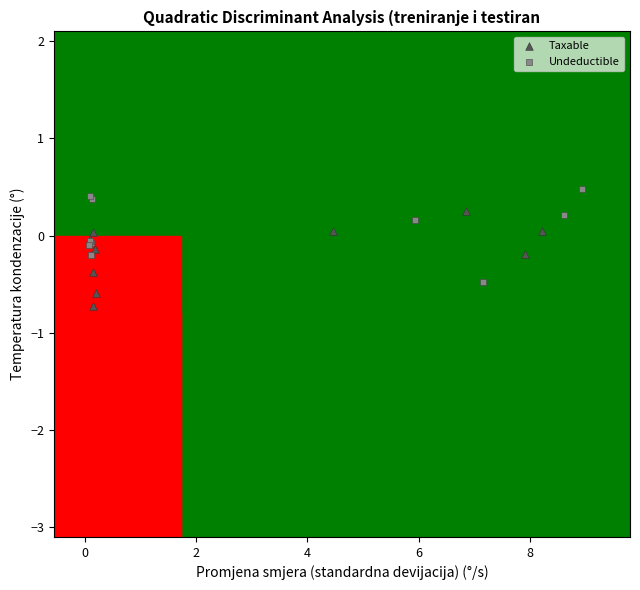

Which series reaches the maximum Y coordinate?

Undeductible